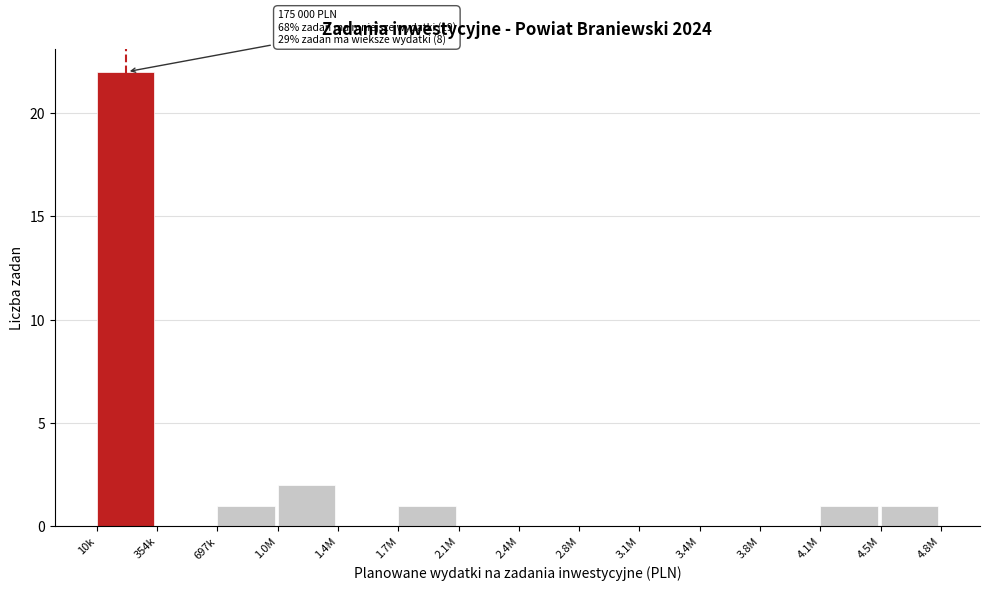

Reading right to left, what are all the values shown in this chart?

4.5M=1	4.1M=1	3.8M=0	3.4M=0	3.1M=0	2.8M=0	2.4M=0	2.1M=0	1.7M=1	1.4M=0	1.0M=2	697k=1	354k=0	10k=22